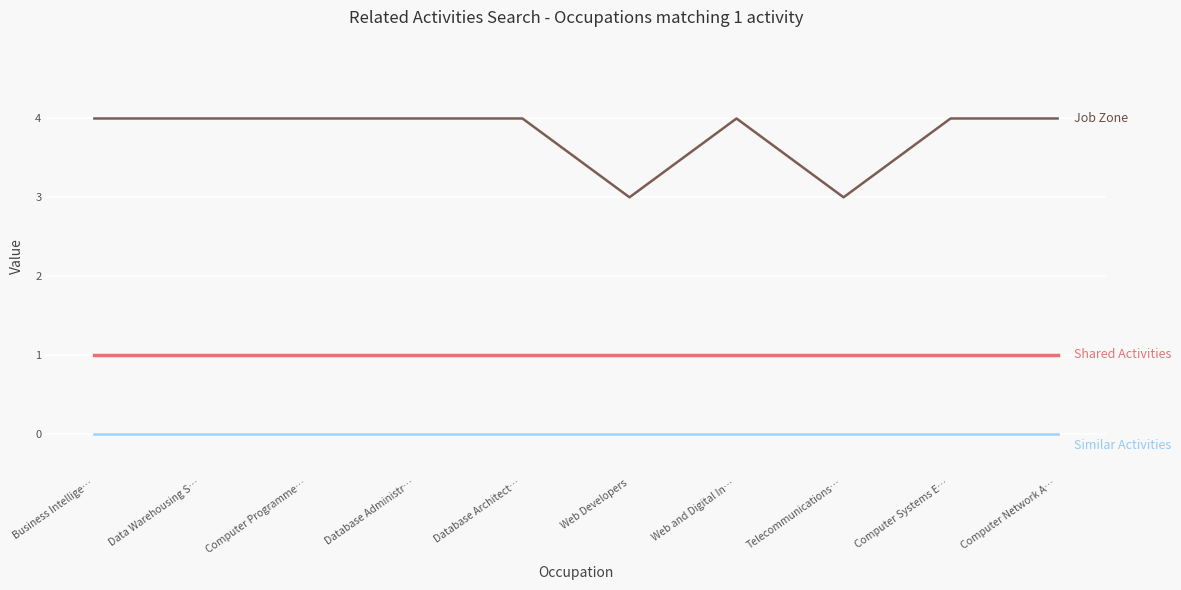

What is the total value across all series at Computer Programme…?

5